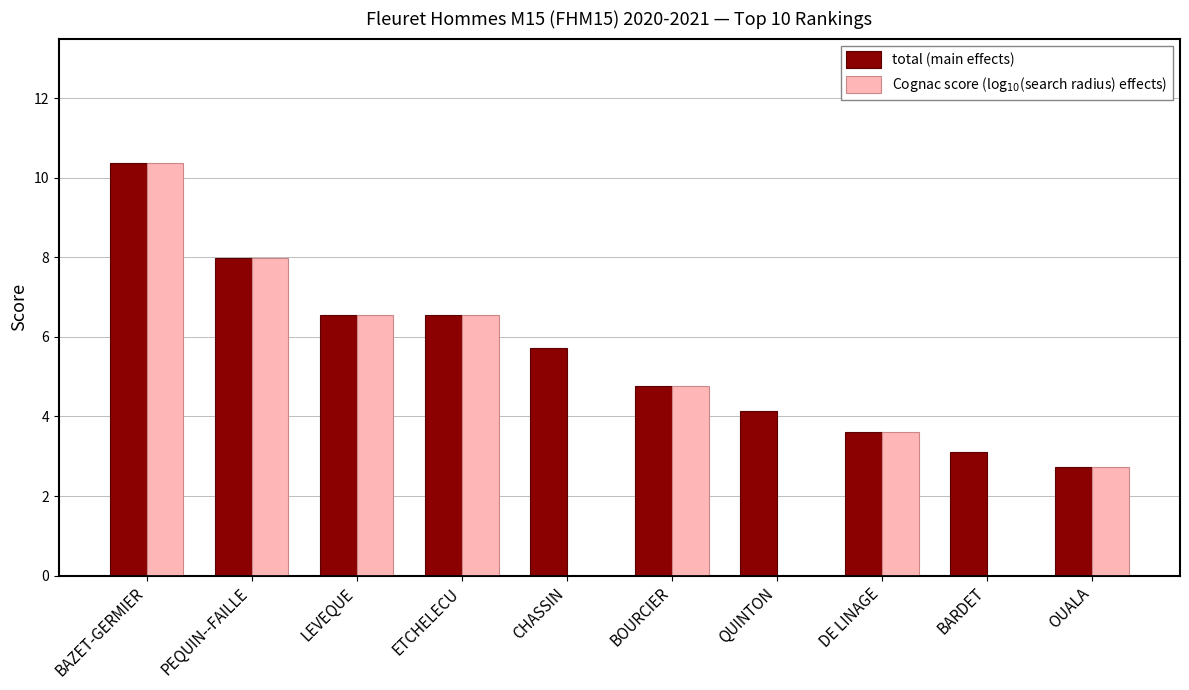

What is the total value across all series at ETCHELECU?

13.1